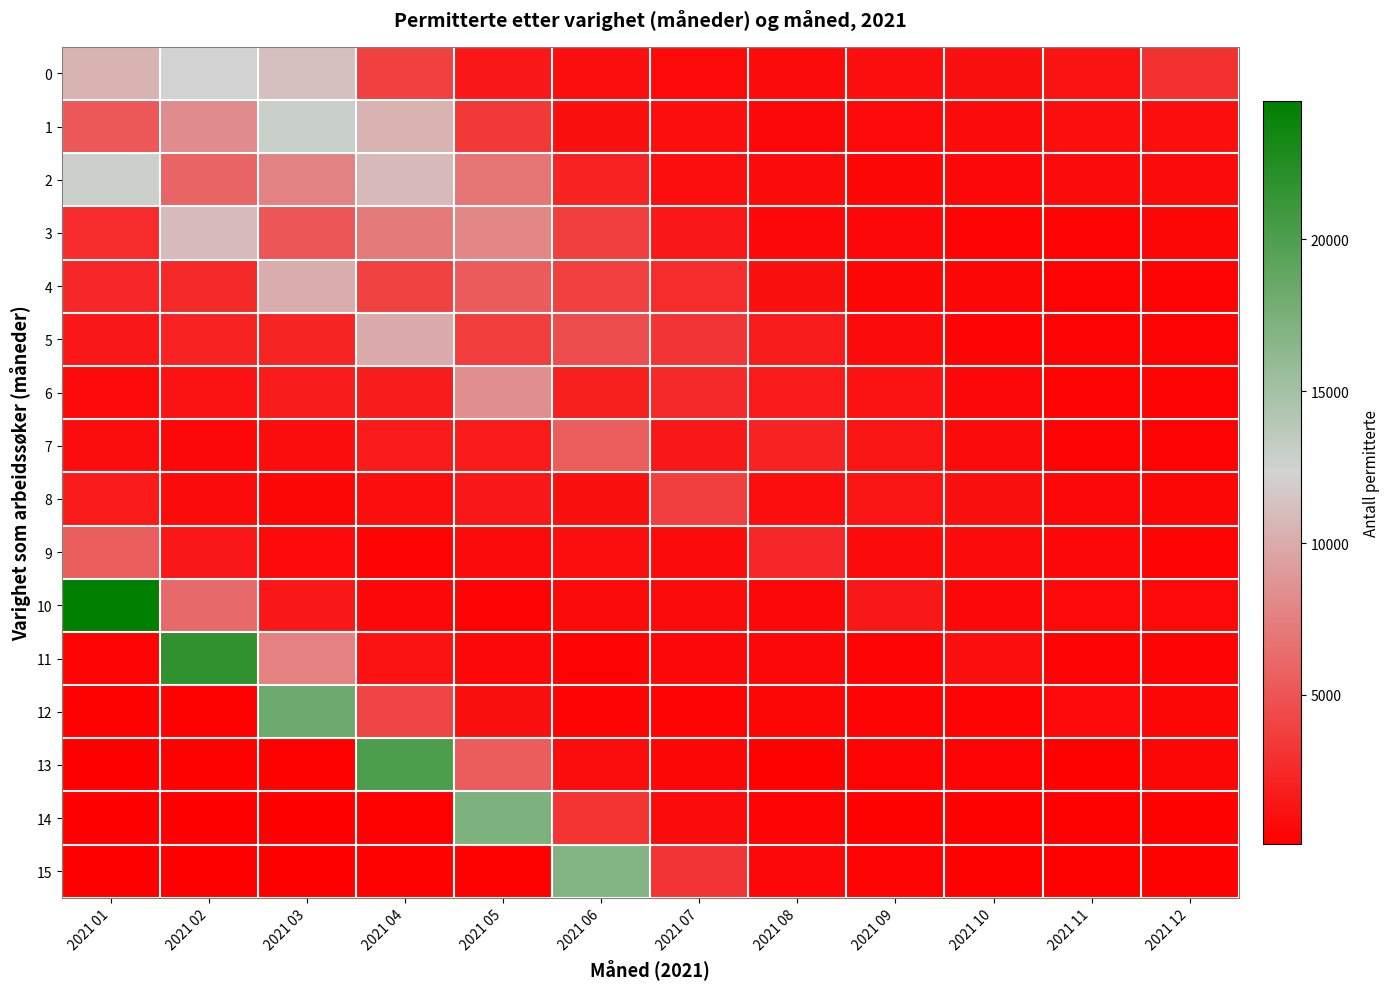

Which category has the lowest value across all series?

2021 02